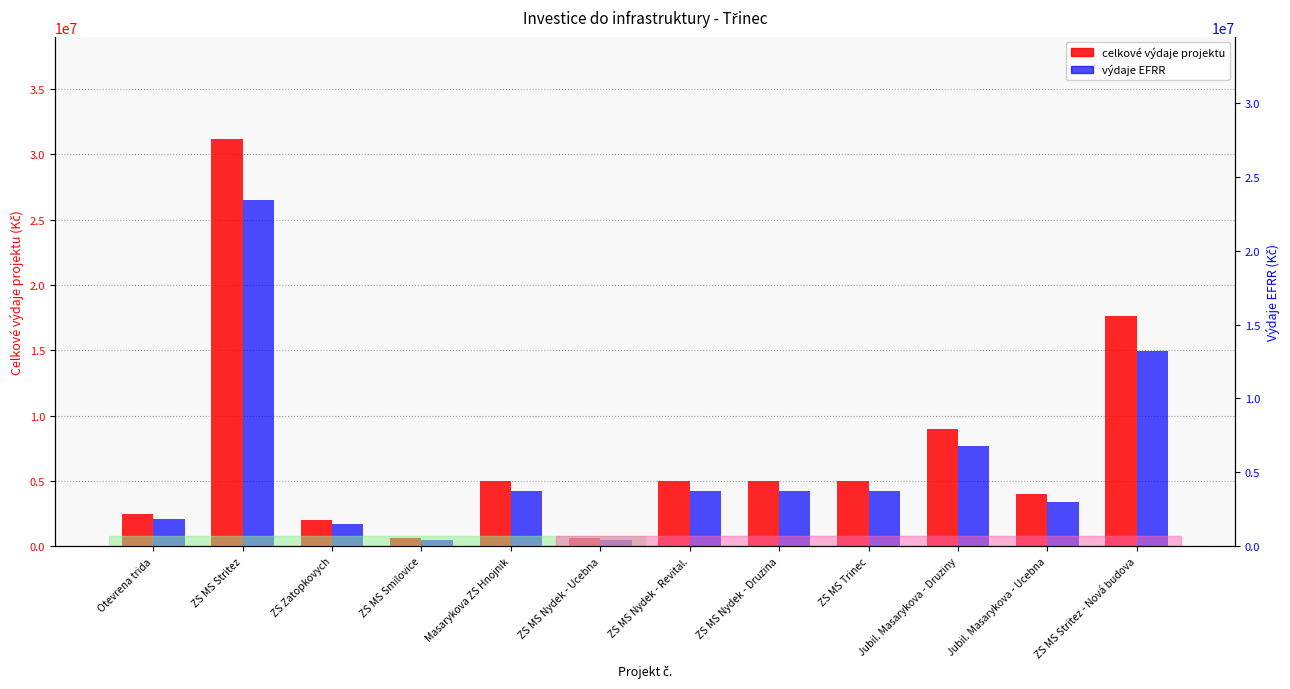

True or false: celkové výdaje projektu has a value of 5000000 at ZS MS Trinec.

True